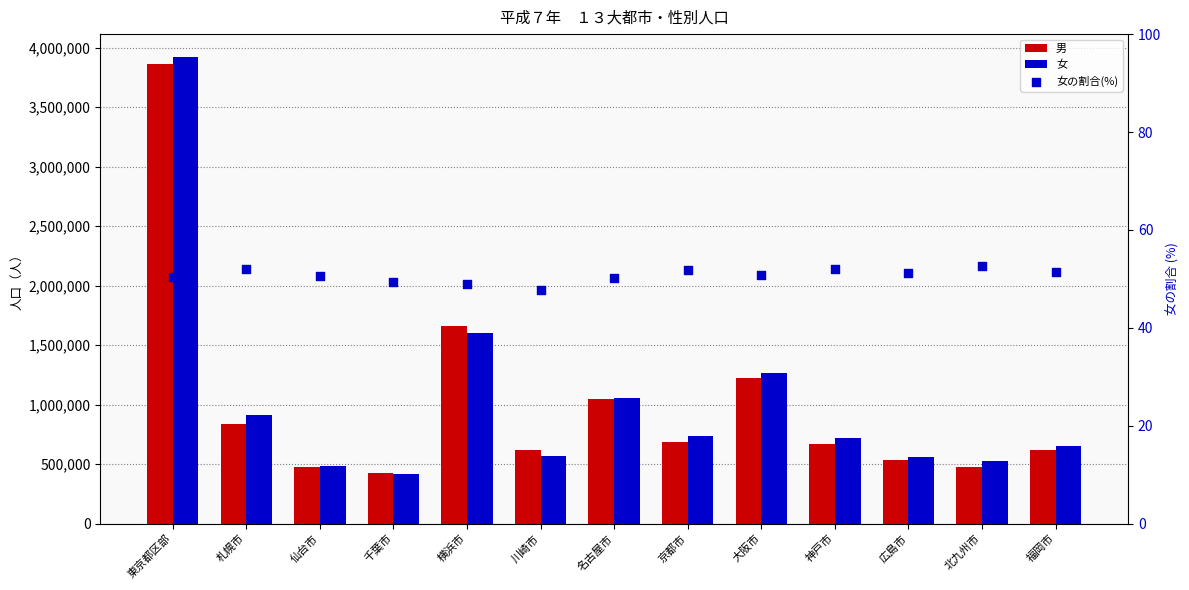

Which series has the largest total across all categories?

女